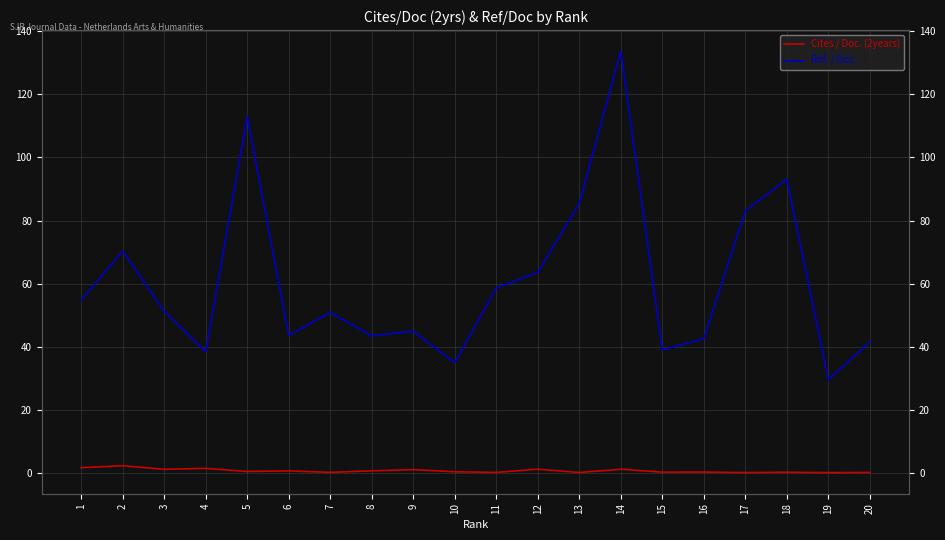

Is this an area chart (filled region under the line)?

No